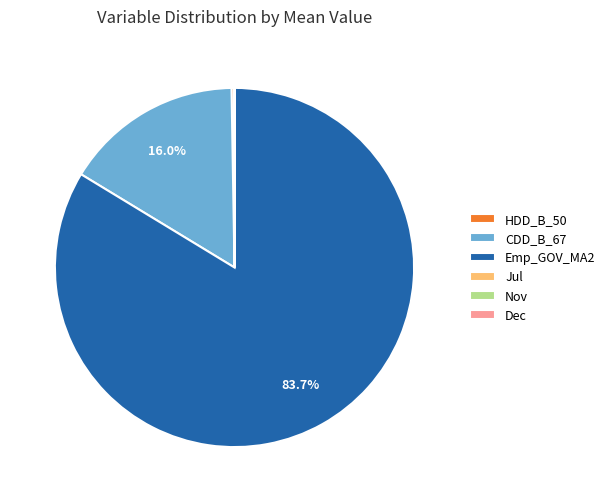

Which slice is the largest?

Emp_GOV_MA2